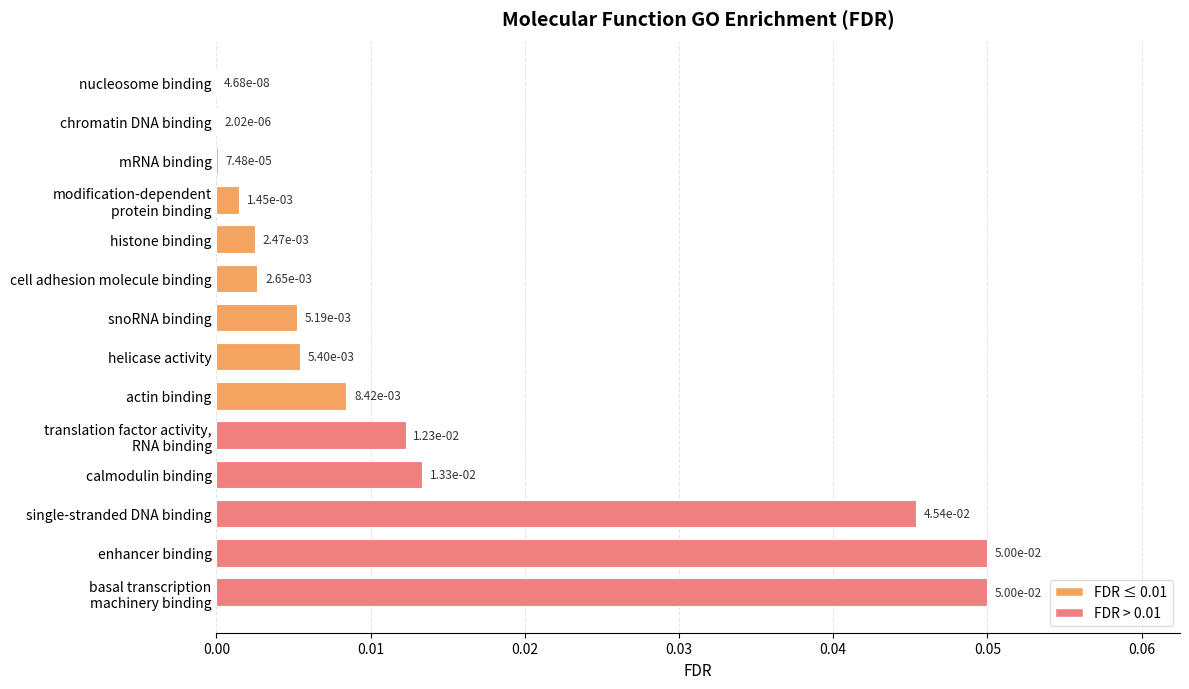

Are the bars horizontal?

Yes